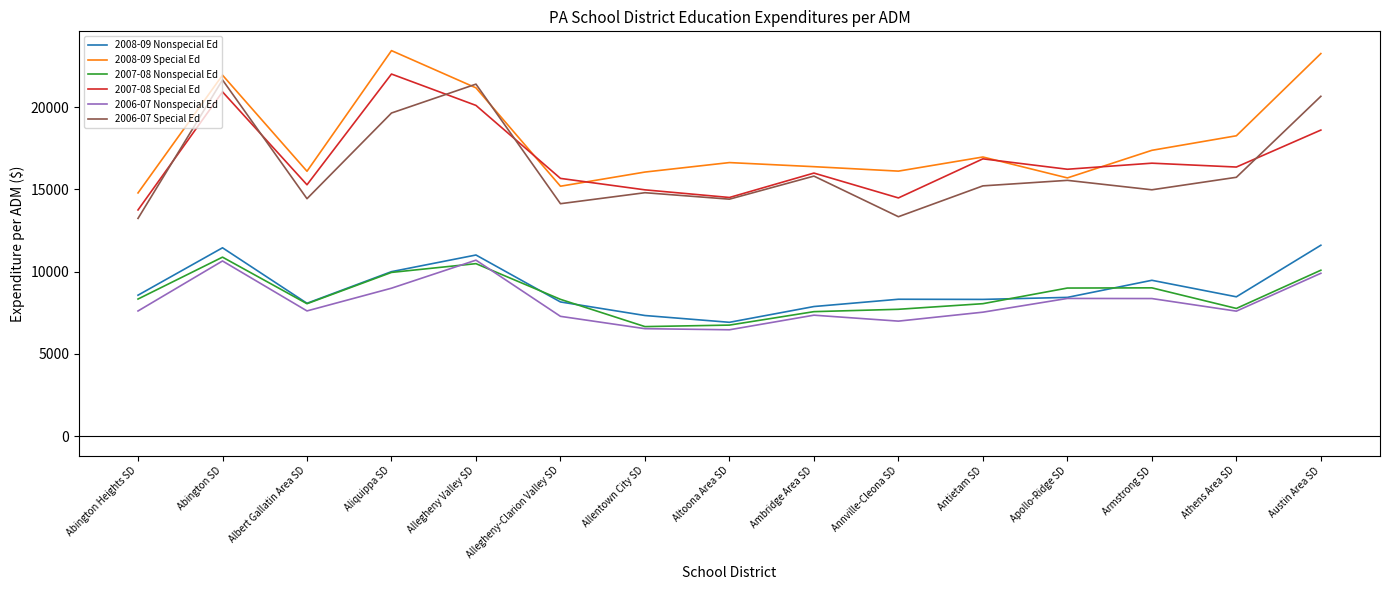

True or false: 2006-07 Special Ed and 2006-07 Nonspecial Ed intersect in this chart.

False